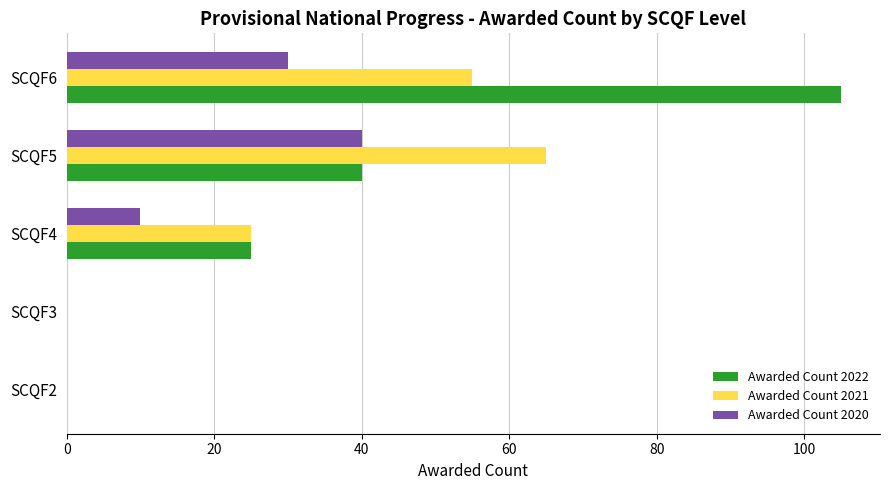

Which series has the largest total across all categories?

Awarded Count 2022